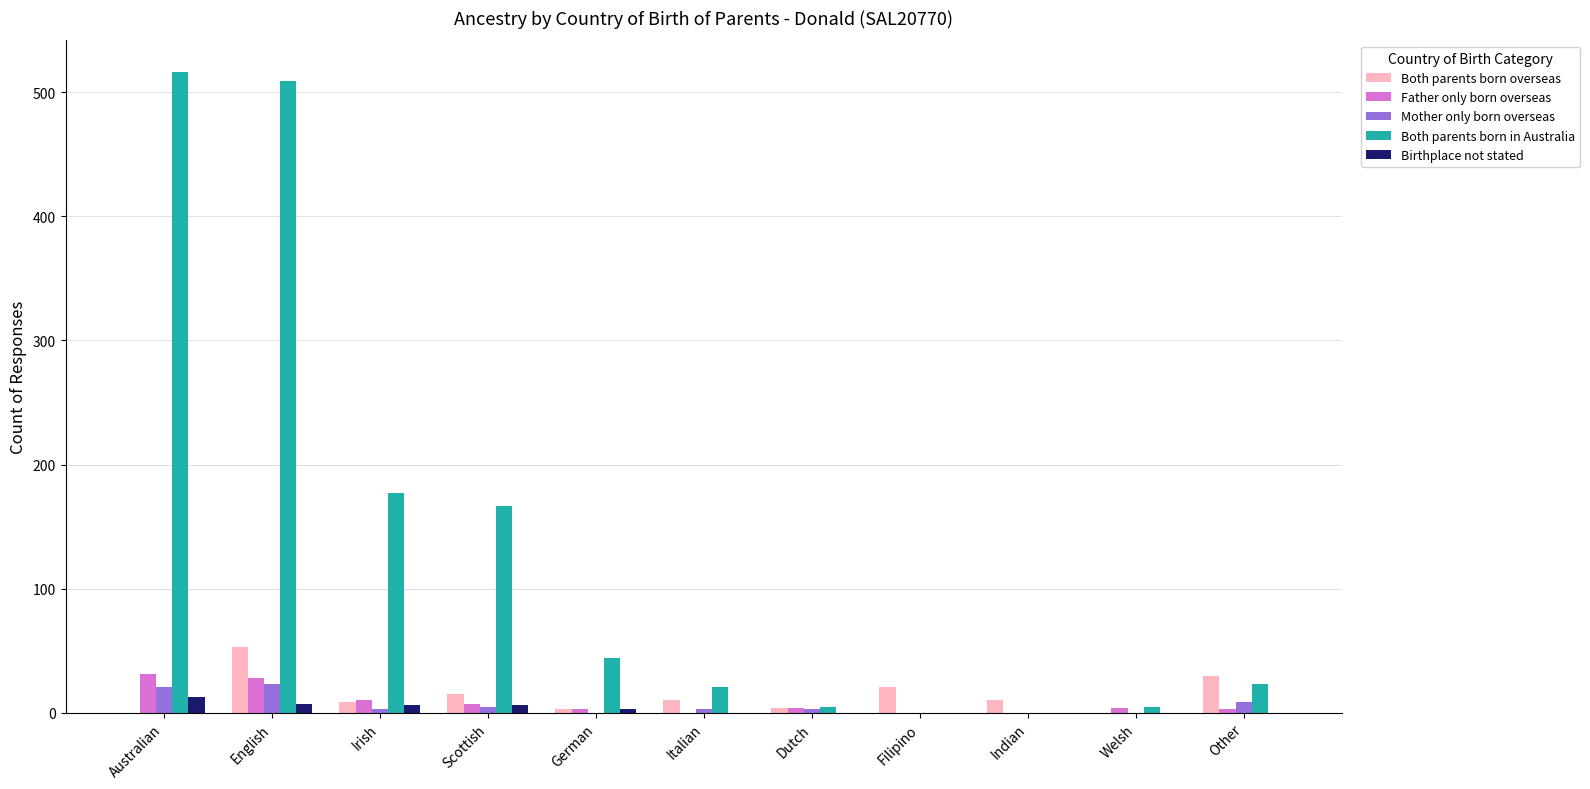

What is the difference between the Father only born overseas values at English and Indian?

28